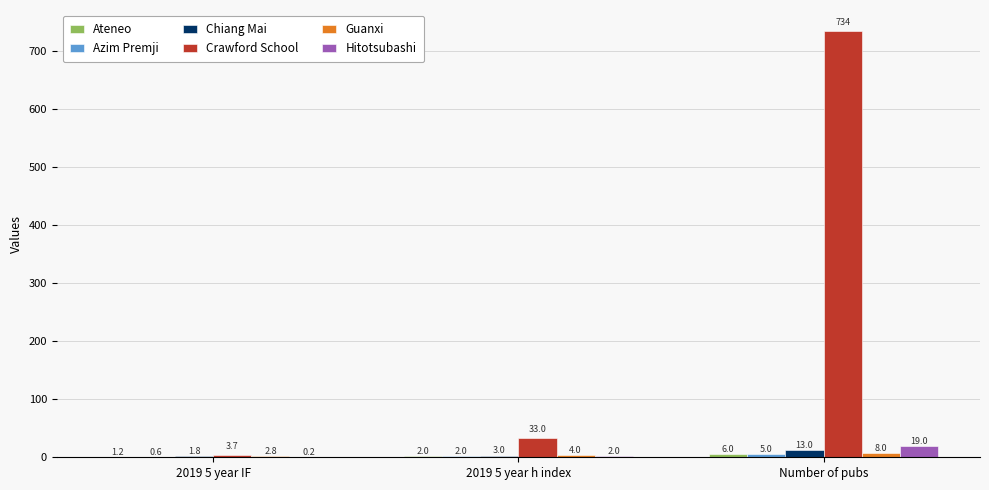

What is the sum of all Hitotsubashi values?

21.2